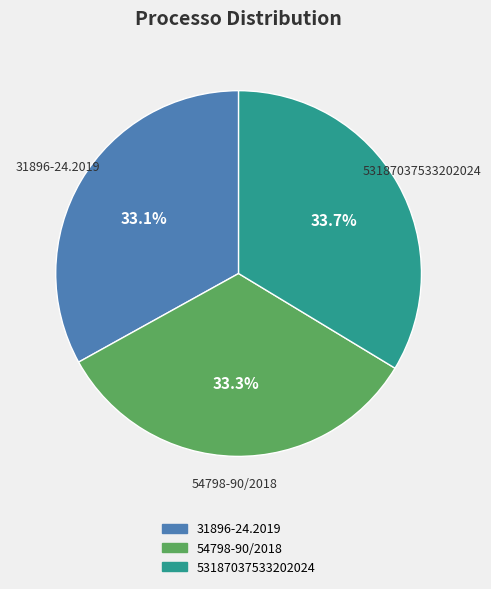

What portion of the pie excludes 54798-90/2018?

66.7%